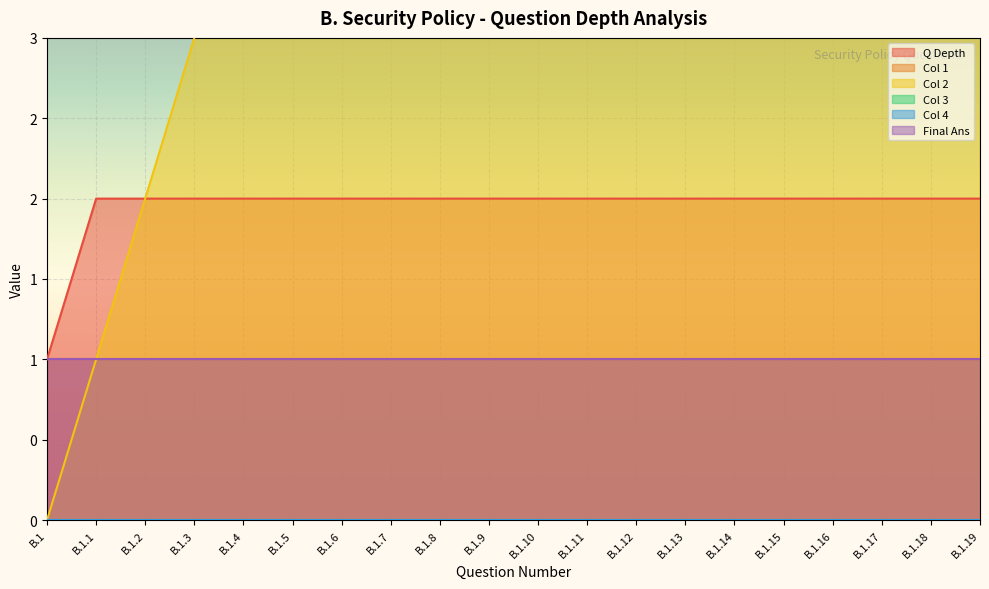

What is the label of the 15th point from the left?

B.1.14